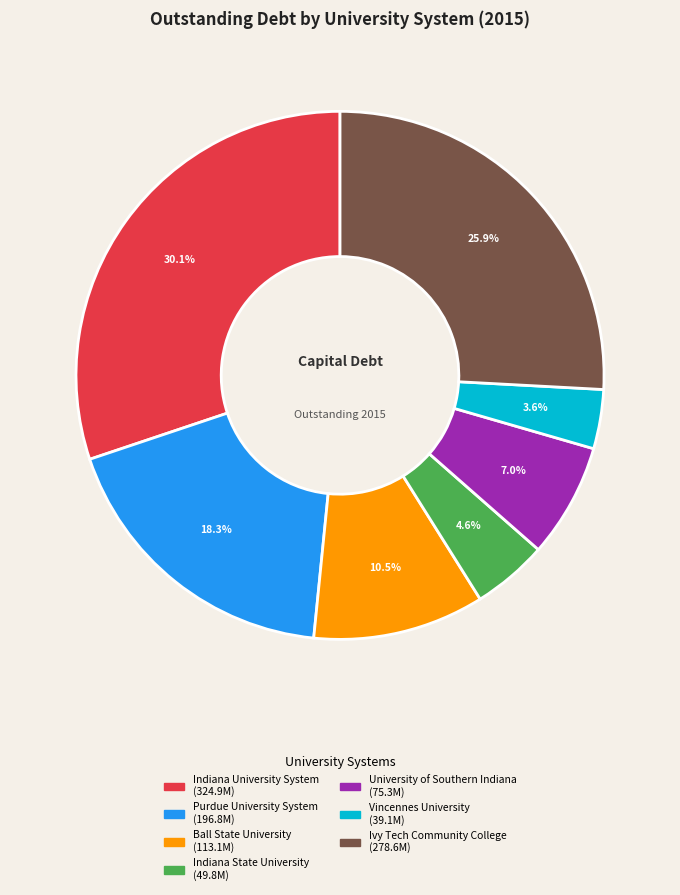

What is the largest slice in the pie chart?

Indiana University System